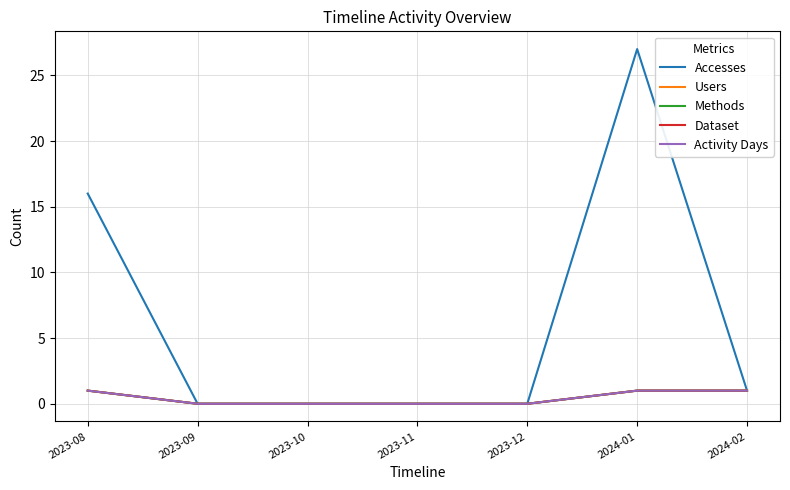

Which series has the largest total across all categories?

Accesses